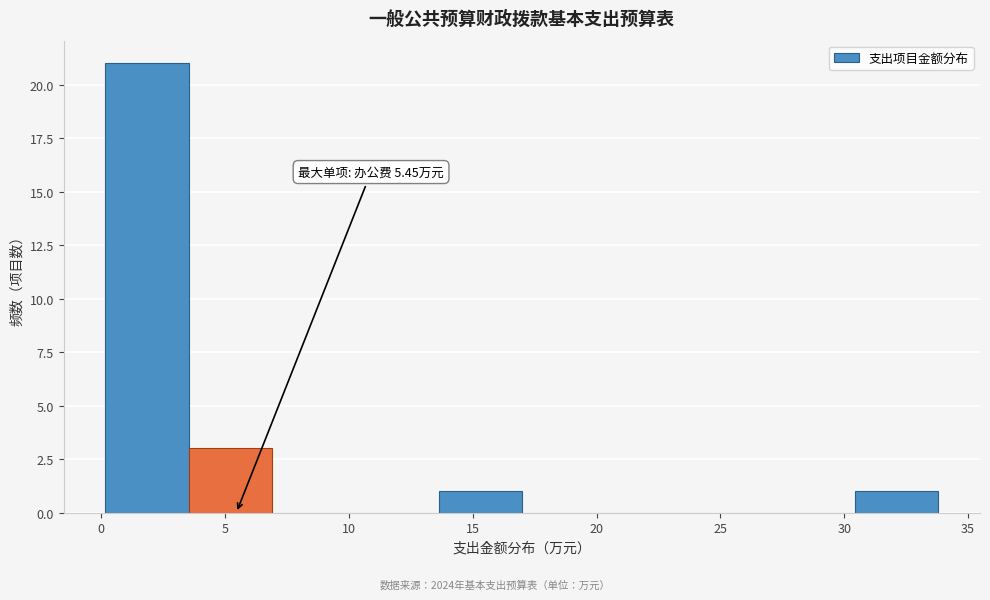

Over which range of the x-axis is the bar tallest?

0.0 to 3.5